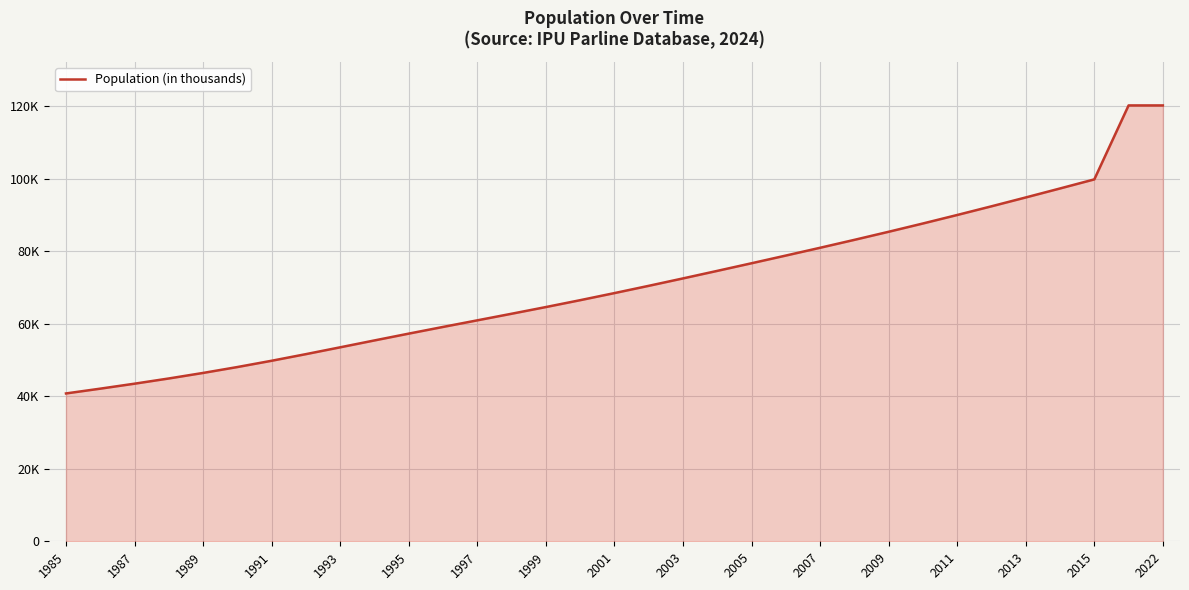

Does the chart display data point markers on the line(s)?

No